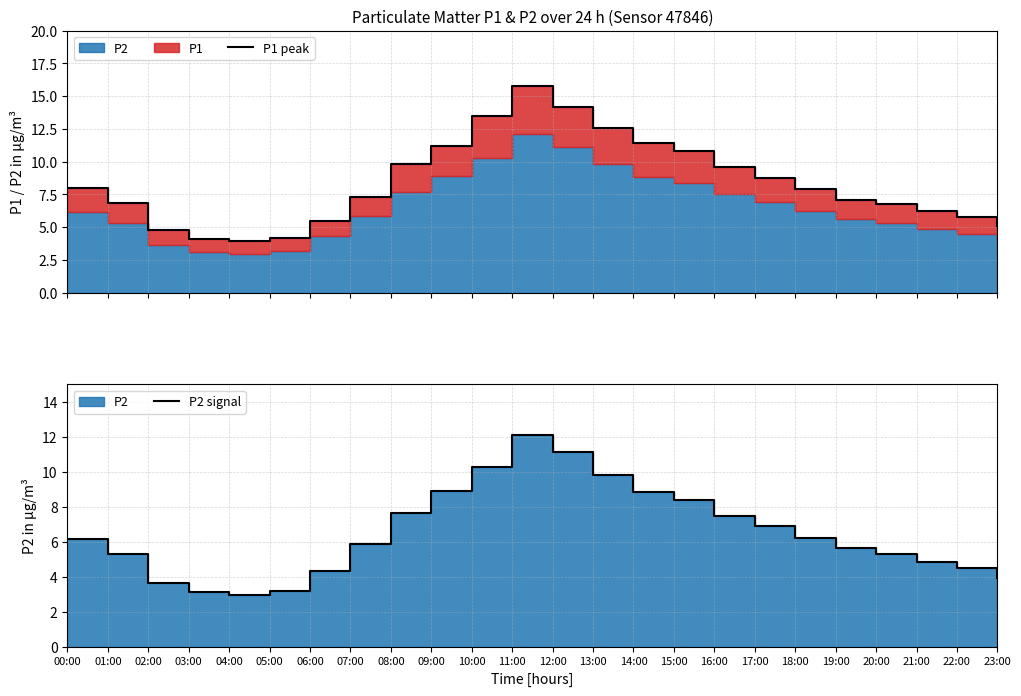

Reading right to left, transcribe all the data shown in this chart.

P1 peak: 23:00=5.1	22:00=5.8	21:00=6.2	20:00=6.8	19:00=7.1	18:00=7.9	17:00=8.8	16:00=9.6	15:00=10.8	14:00=11.4	13:00=12.6	12:00=14.2	11:00=15.8	10:00=13.5	09:00=11.2	08:00=9.8	07:00=7.3	06:00=5.5	05:00=4.2	04:00=4.0	03:00=4.1	02:00=4.8	01:00=6.9	00:00=8.0
P2 signal: 23:00=4.0	22:00=4.5	21:00=4.8	20:00=5.3	19:00=5.7	18:00=6.2	17:00=6.9	16:00=7.5	15:00=8.4	14:00=8.8	13:00=9.8	12:00=11.1	11:00=12.1	10:00=10.3	09:00=8.9	08:00=7.7	07:00=5.8	06:00=4.3	05:00=3.2	04:00=3.0	03:00=3.1	02:00=3.6	01:00=5.3	00:00=6.2